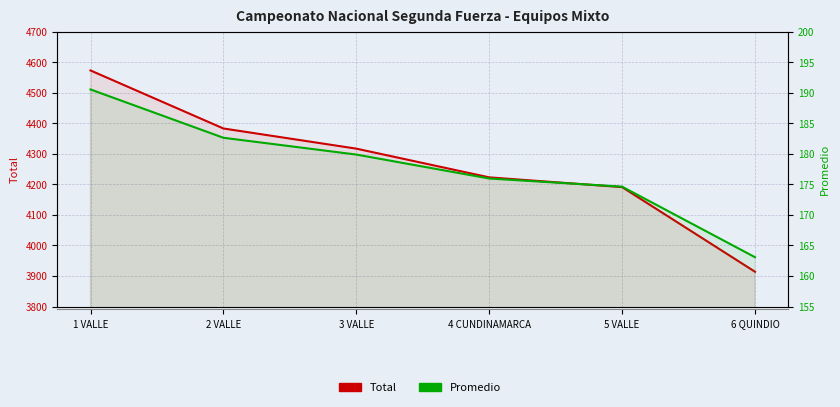

How many lines are shown in the chart?

2